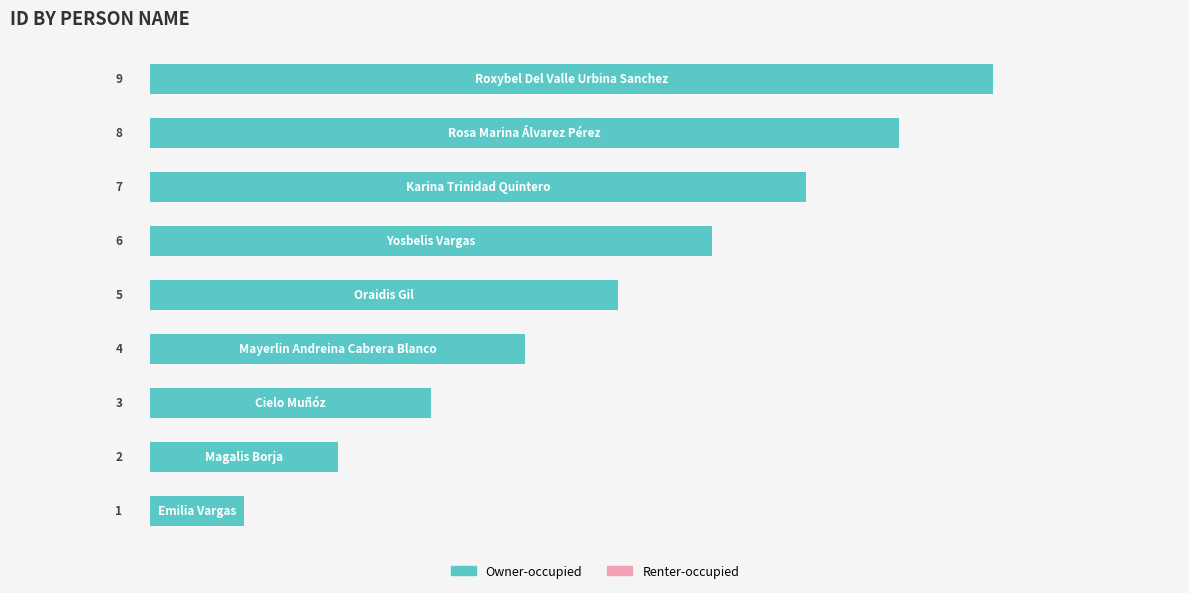

Count the values in the range 3 to 7.

5